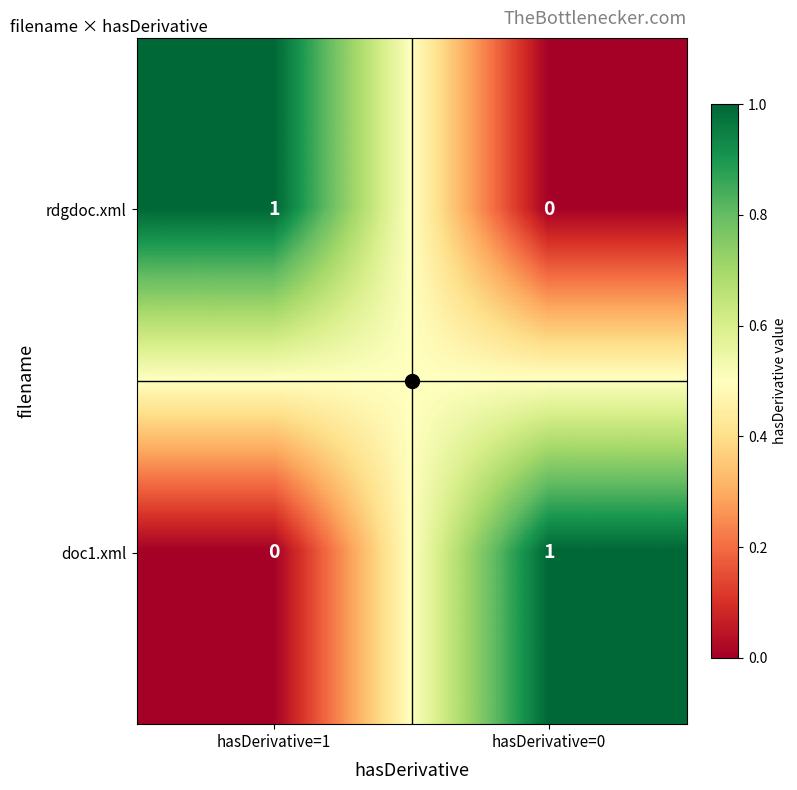

How many data points does each series have?

2